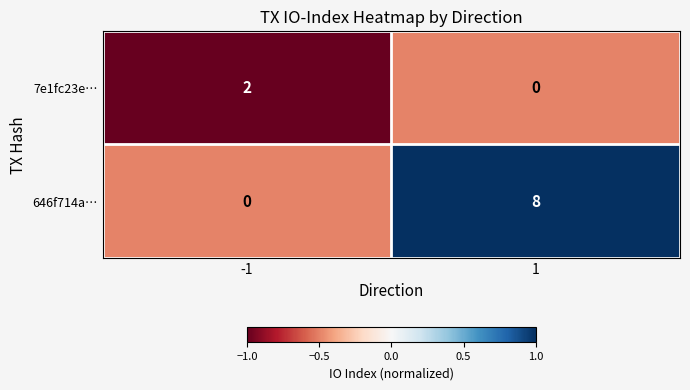

Which series has the largest range (max minus min)?

646f714a…